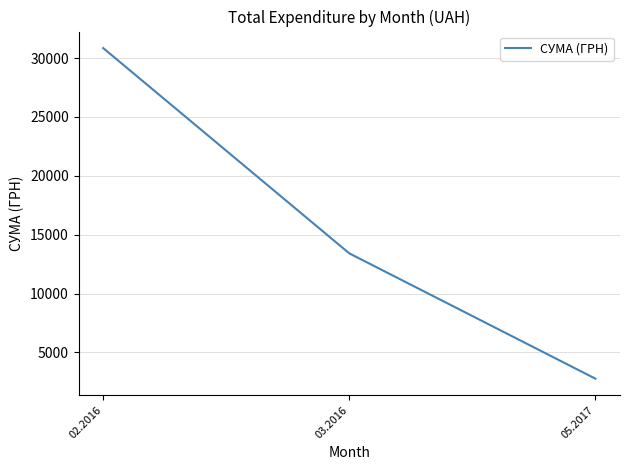

What is the difference between the maximum and minimum values?

28083.1